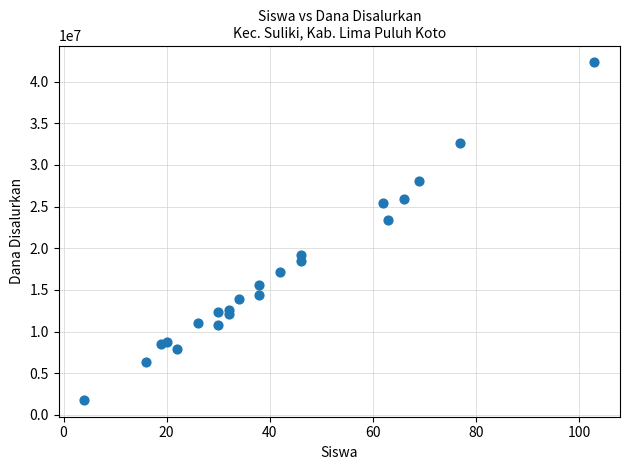

What Y value in the scatter plot is closest to 22050000?

23400000